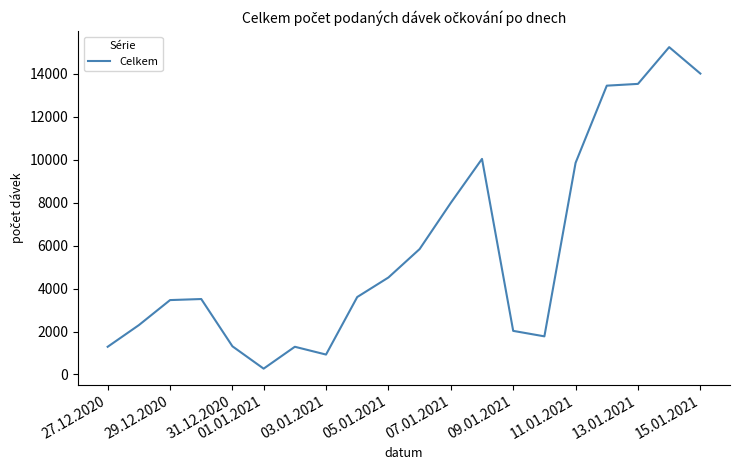

What is the difference between the maximum and minimum values?

14972